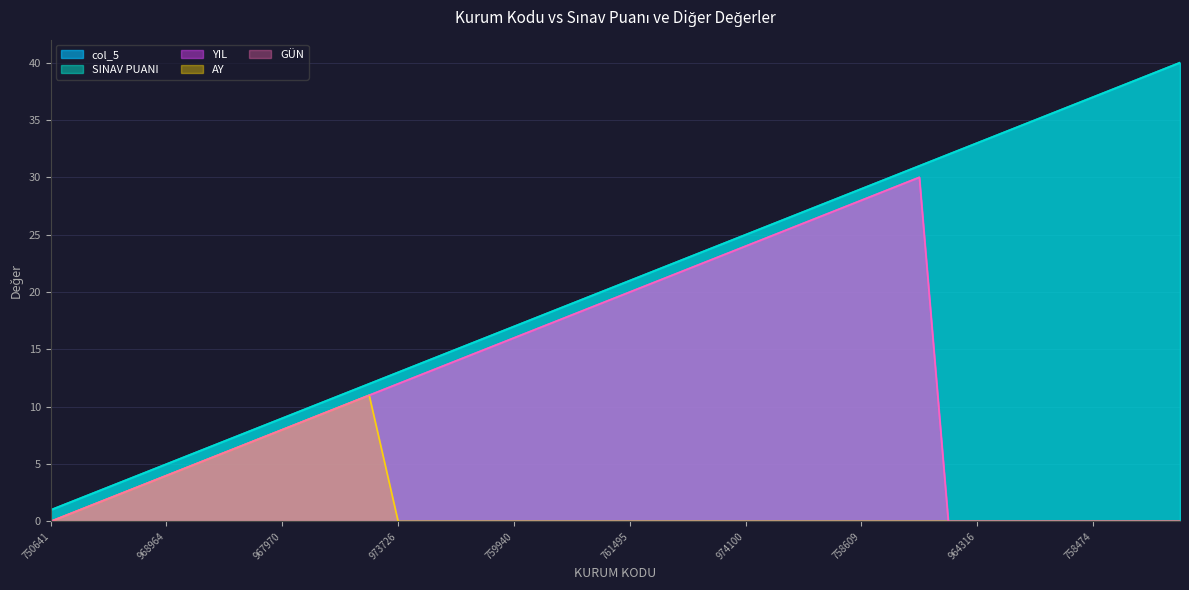

What is the total value across all series at 974081?

122